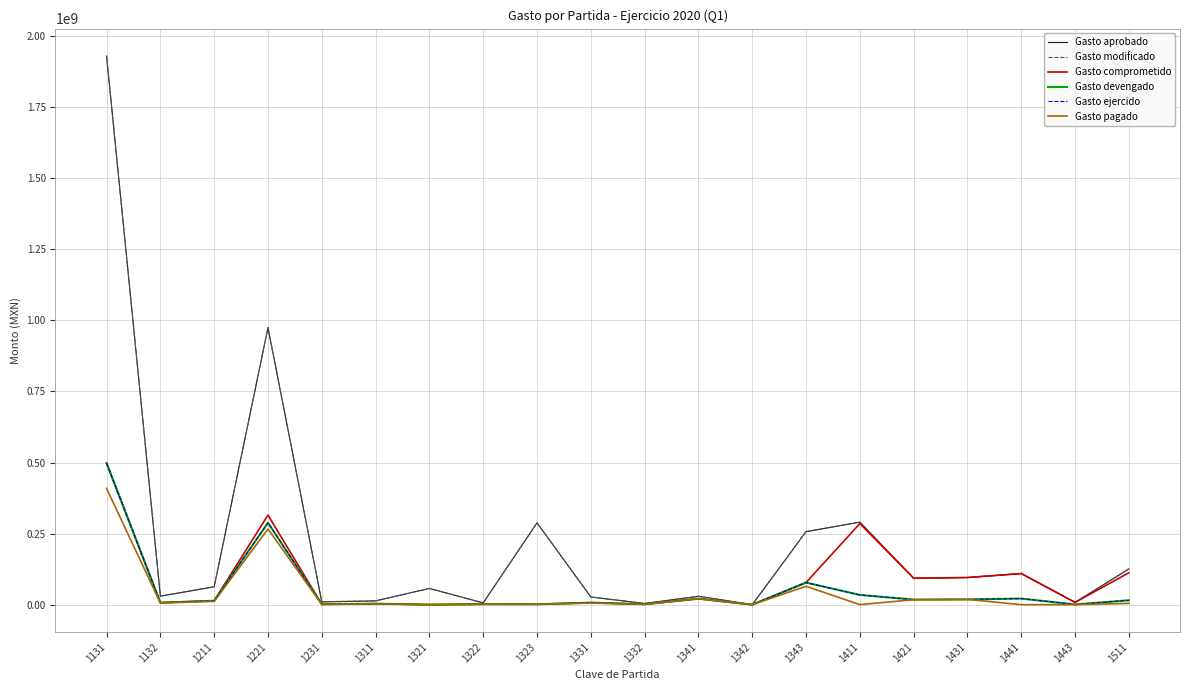

True or false: Gasto comprometido and Gasto ejercido intersect in this chart.

False